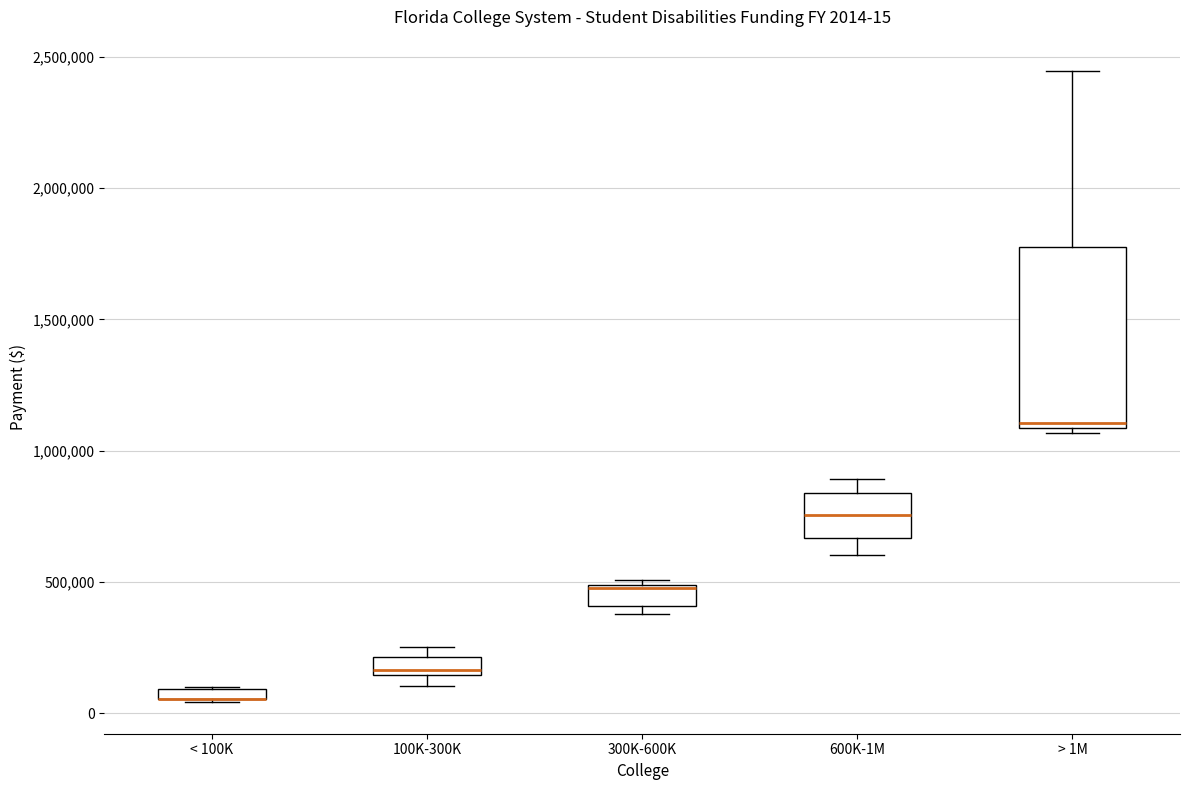

Which box is the tallest, from its lower edge to its upper edge?

> 1M